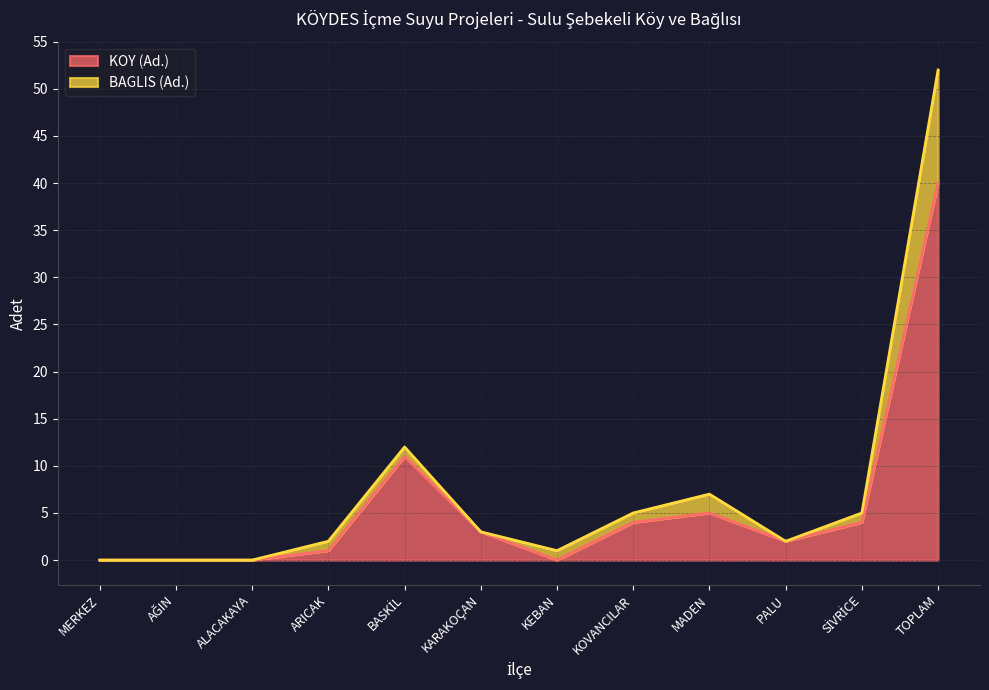

Rank the series by their maximum value, from highest to lowest.

BAGLIS (Ad.), KOY (Ad.)